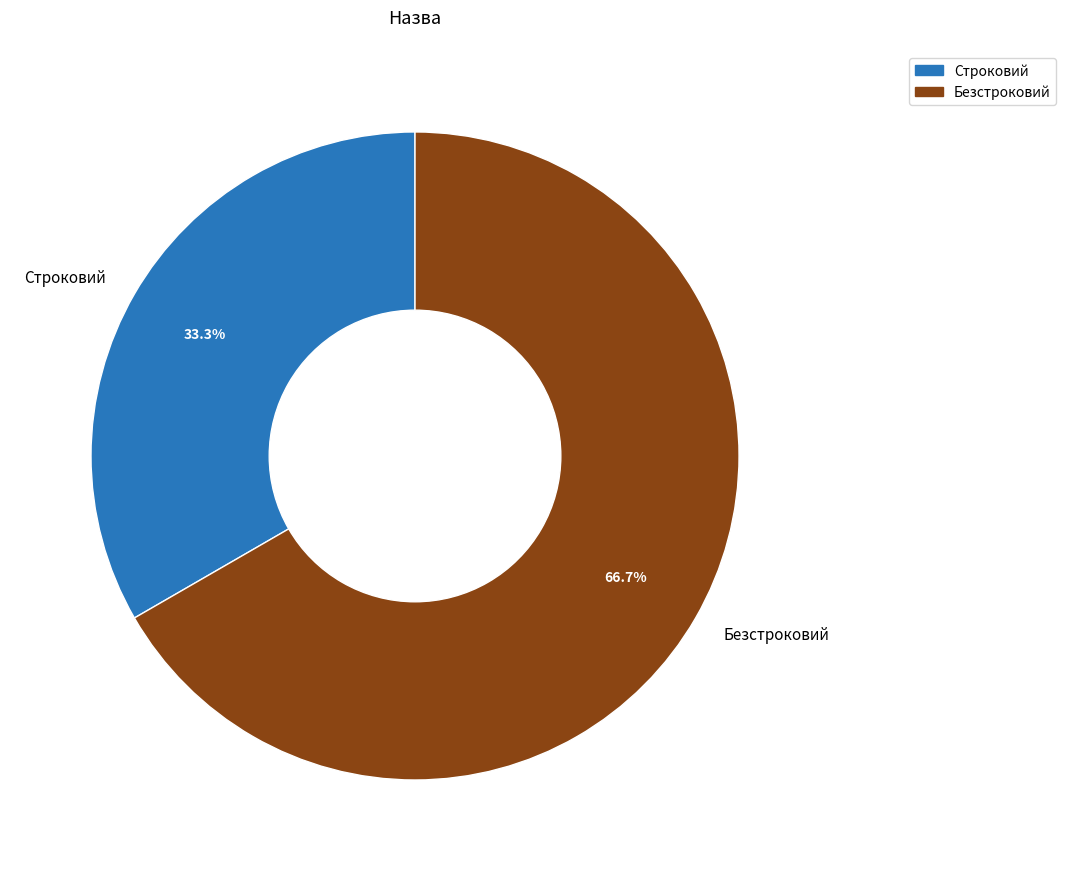

What is the largest slice in the pie chart?

Безстроковий